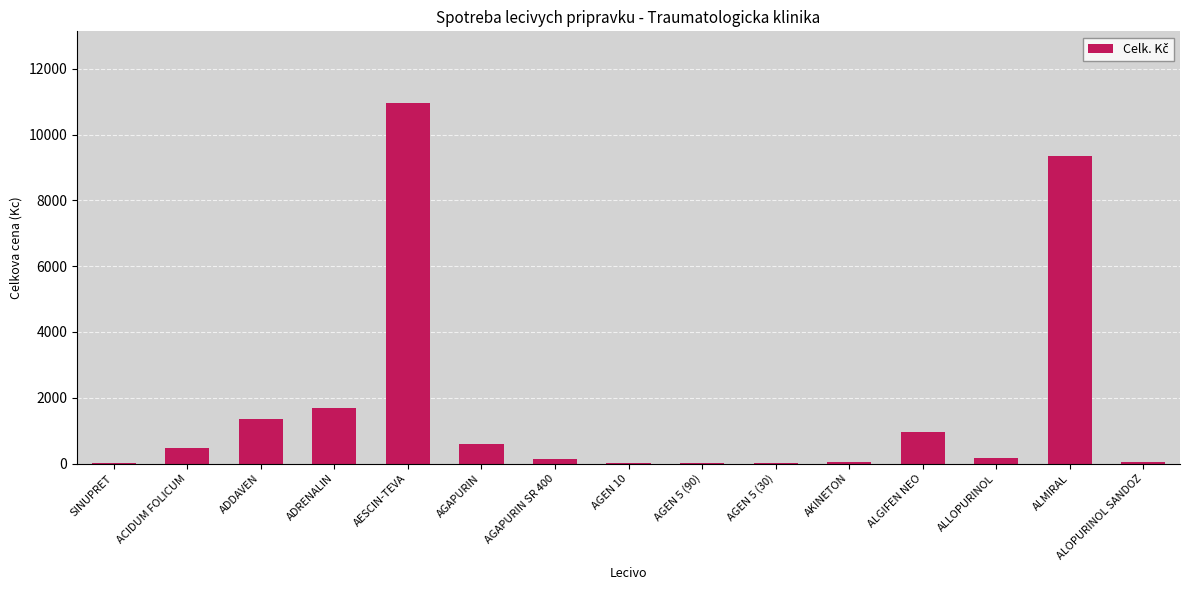

Which category has the highest value across all series?

AESCIN-TEVA